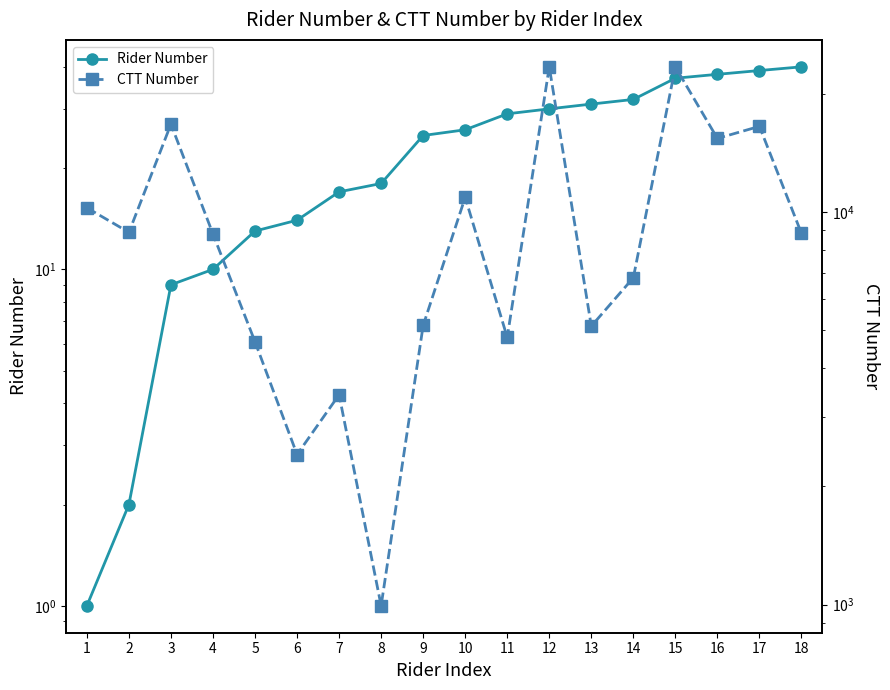

True or false: CTT Number has more than 2 points higher than both neighbors.

True